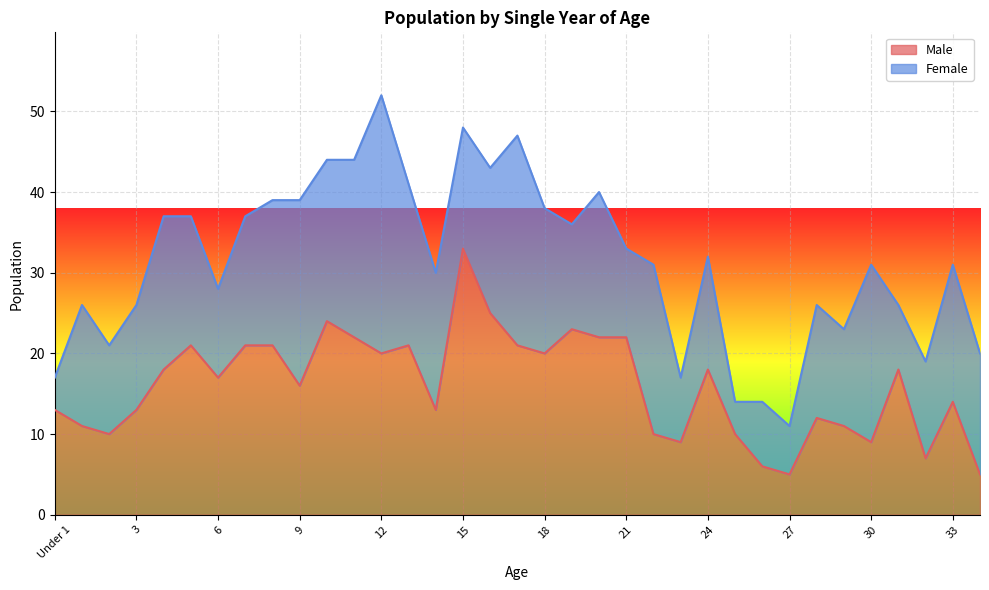

What is the average value?

16